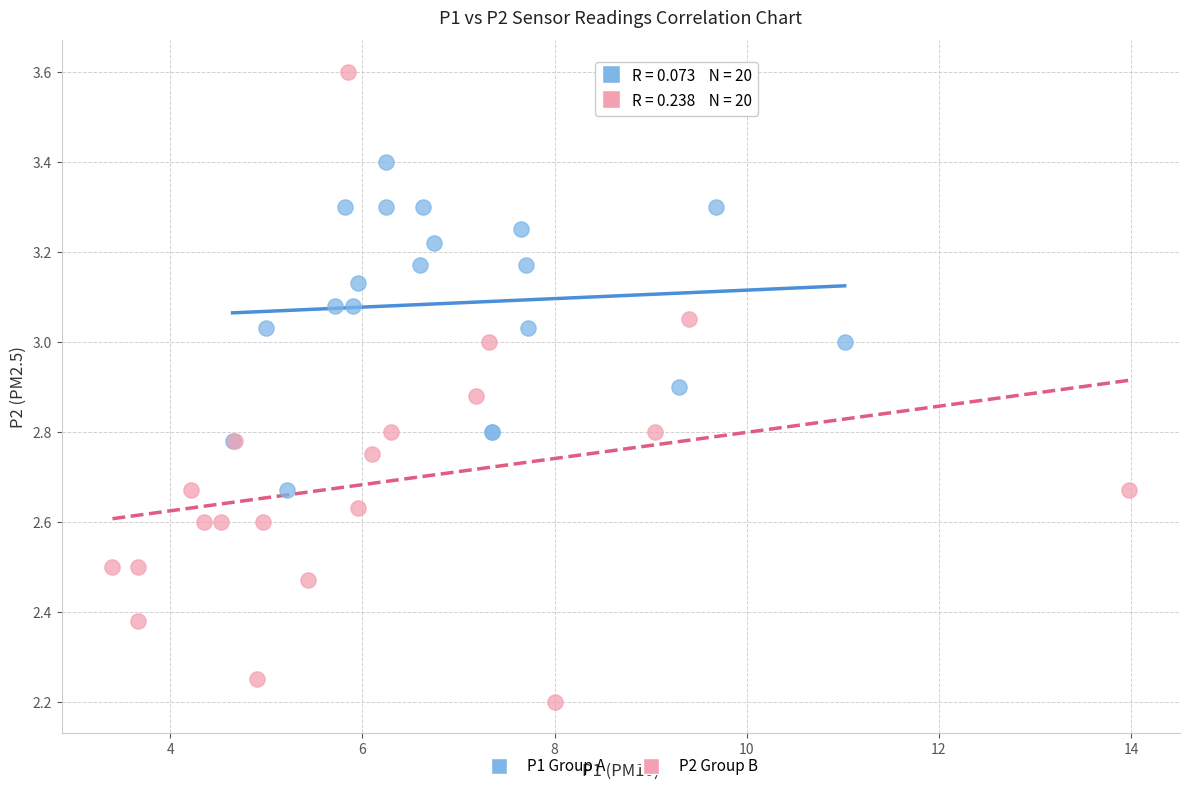

Which series contains the highest Y value?

P2 Group B